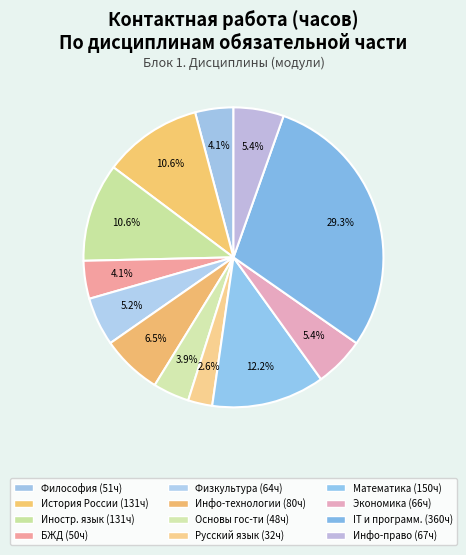

Rank the categories by value from highest to lowest.

Информационные технологии и программирование, Математика, История России, Иностранный язык, Введение в информационные технологии, Информационное право, Экономика, Физическая культура и спорт, Философия, Безопасность жизнедеятельности, Основы российской государственности, Русский язык и деловые коммуникации